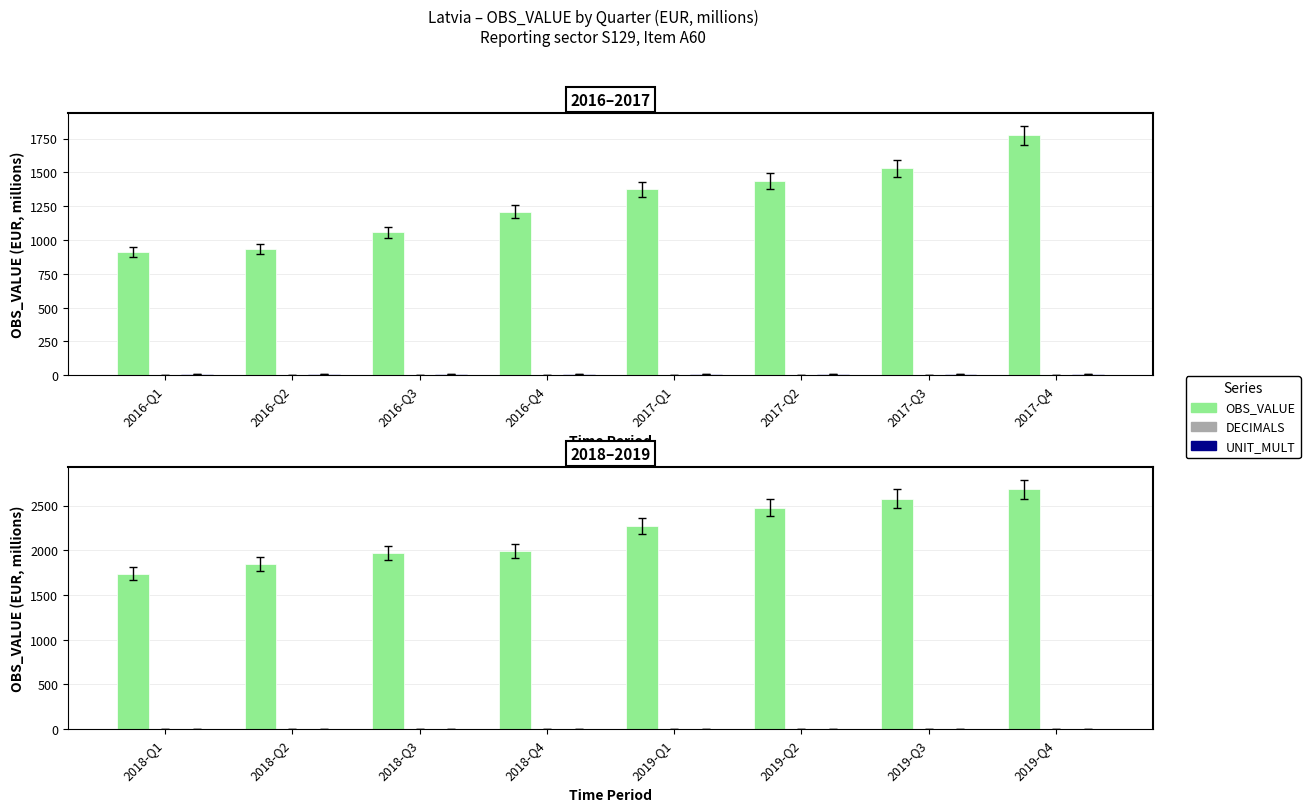

The value of OBS_VALUE at 2018-Q1 is 2461. True or false?

False